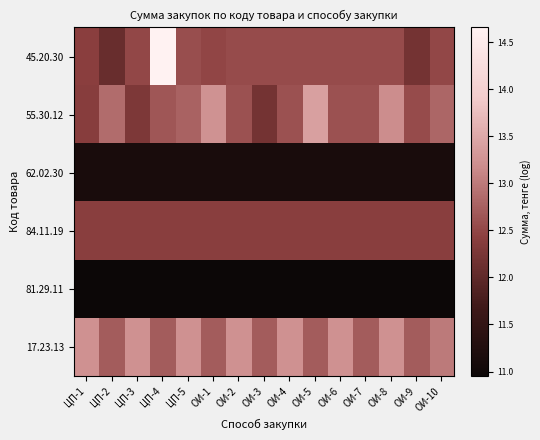

At ЦП-2, list the series in order from largest to smallest.

55.30.12, 17.23.13, 84.11.19, 45.20.30, 62.02.30, 81.29.11